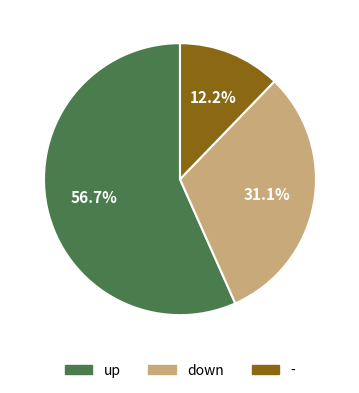

Which slice represents more than half of the pie?

up